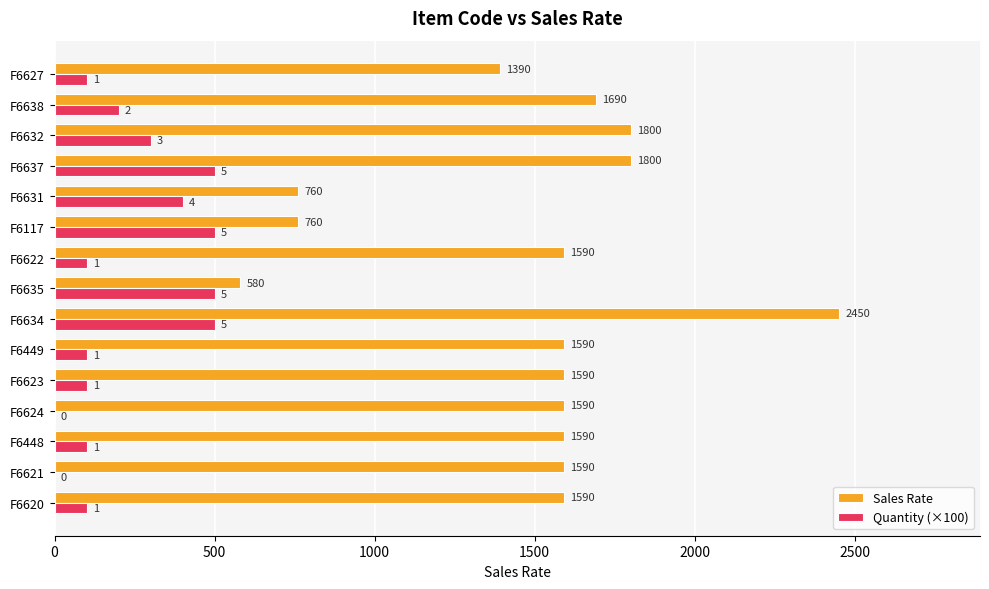

What are all the series names shown in the legend?

Sales Rate, Quantity (×100)